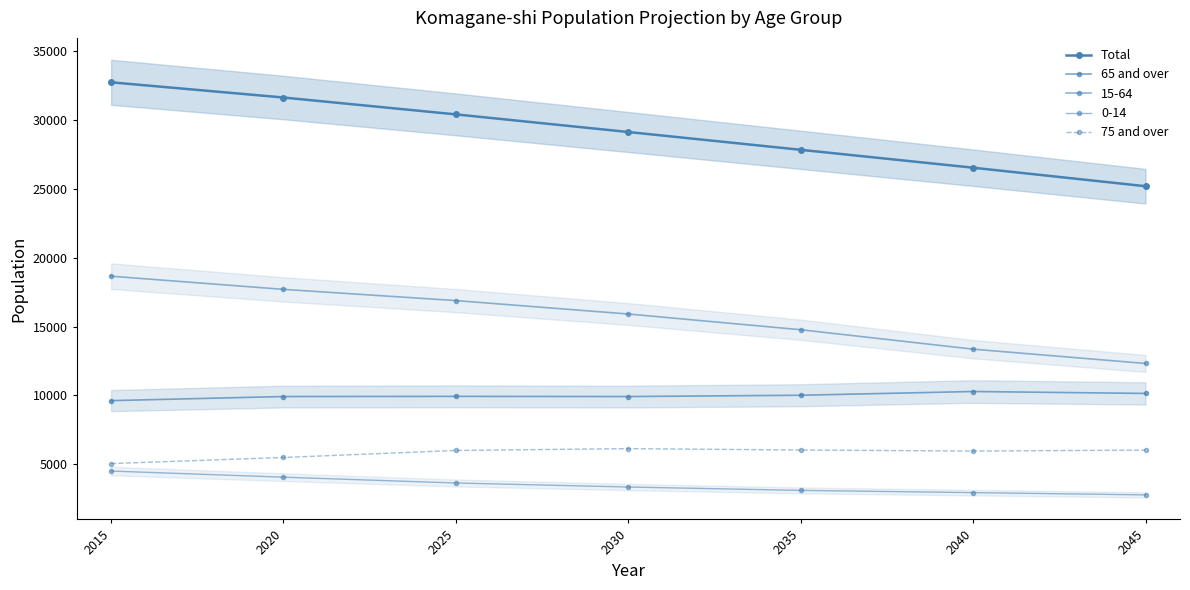

Is it true that 75 and over equals 6119 at 2030?

True